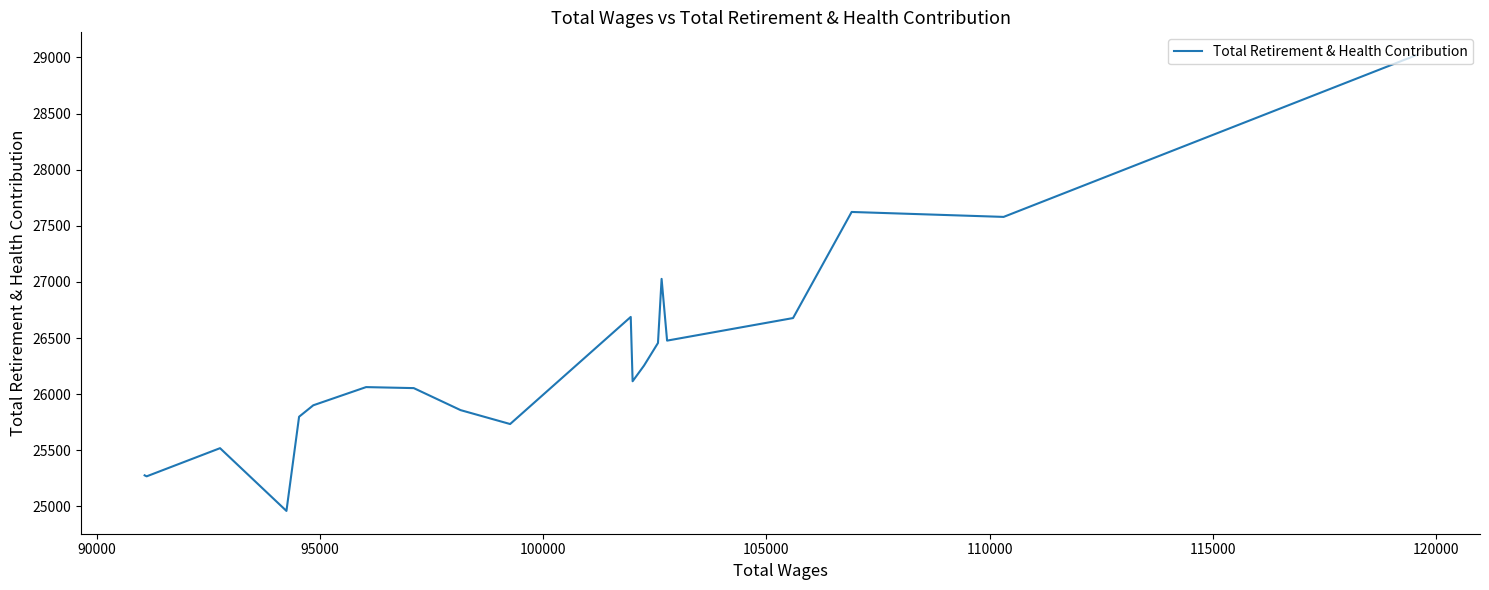

True or false: the data has more than 0 interior local peaks.

True